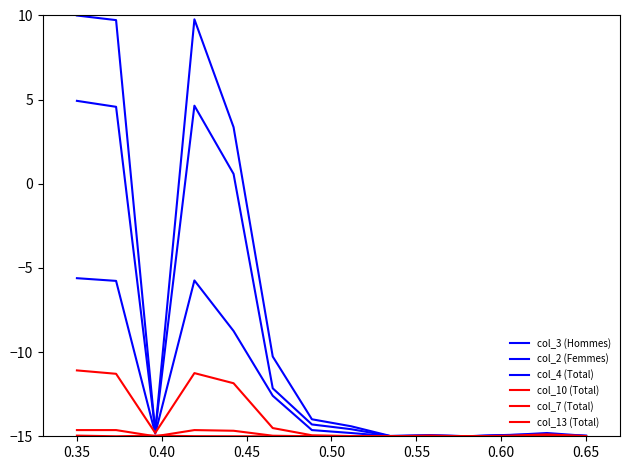

How many lines are shown in the chart?

6